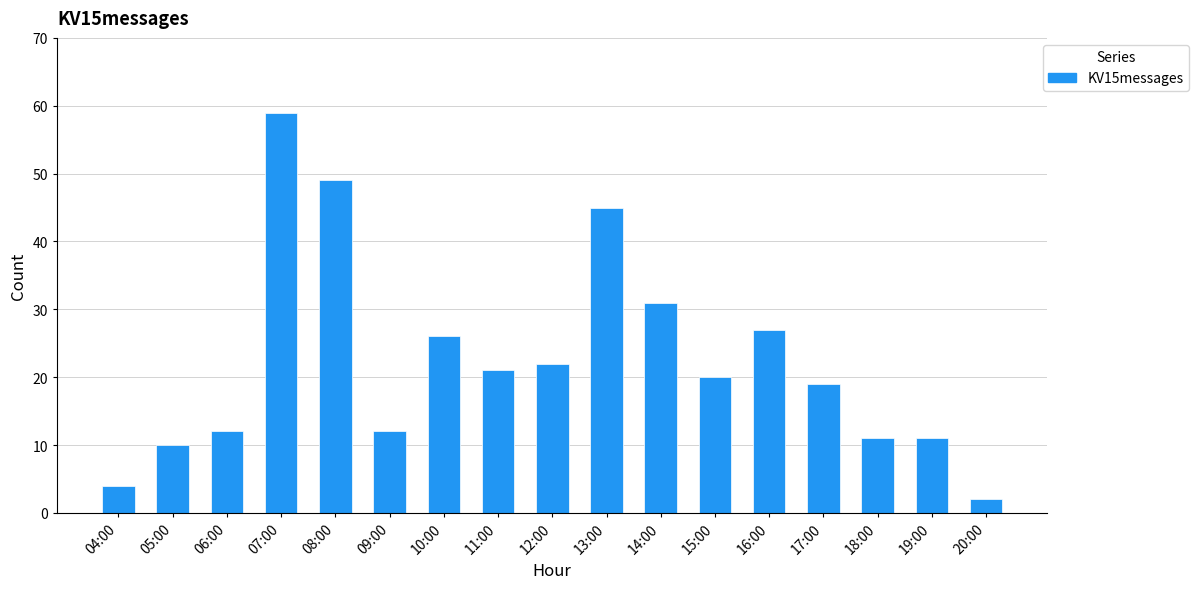

What is the difference between the maximum and minimum values?

57